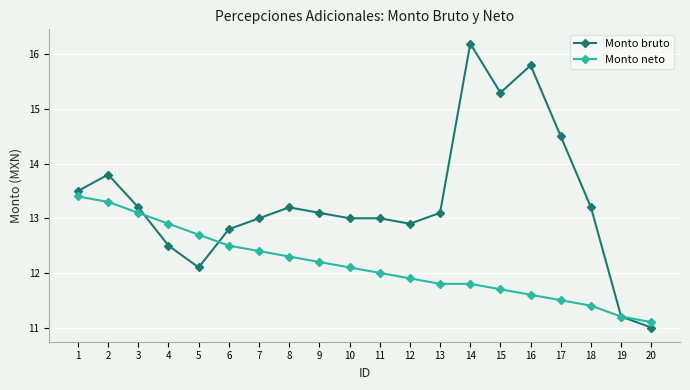

At which category is the sum across all series the highest?

14